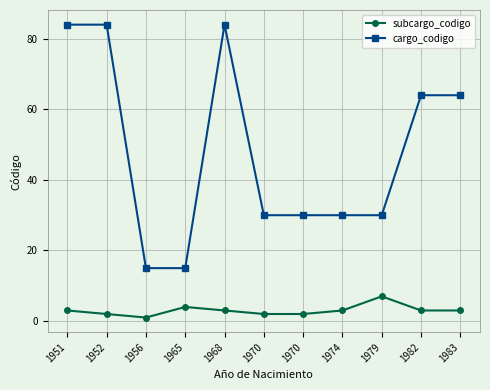

At which category does subcargo_codigo reach its first local peak?

1965